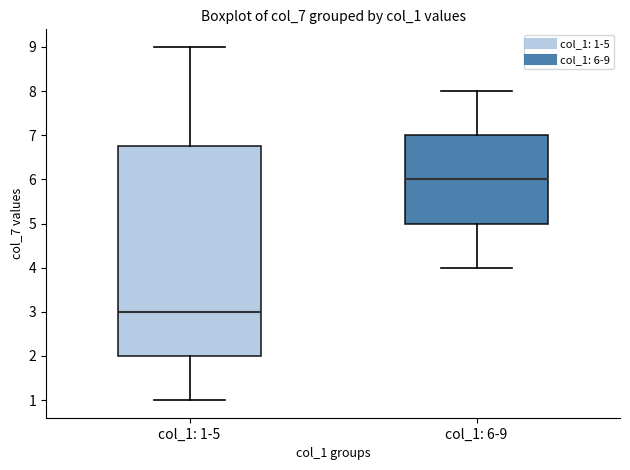

Which box is the tallest, from its lower edge to its upper edge?

col_1: 1-5